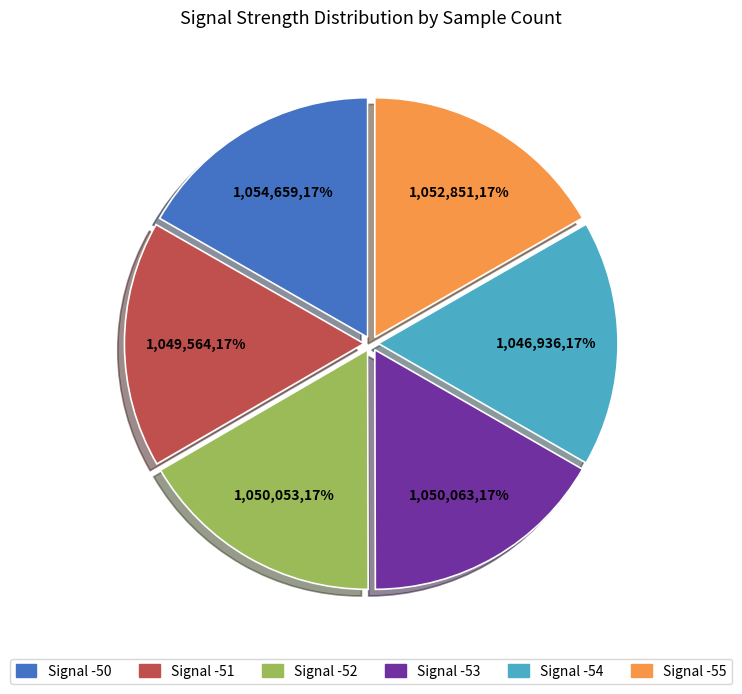

Count the number of slices in the pie.

6